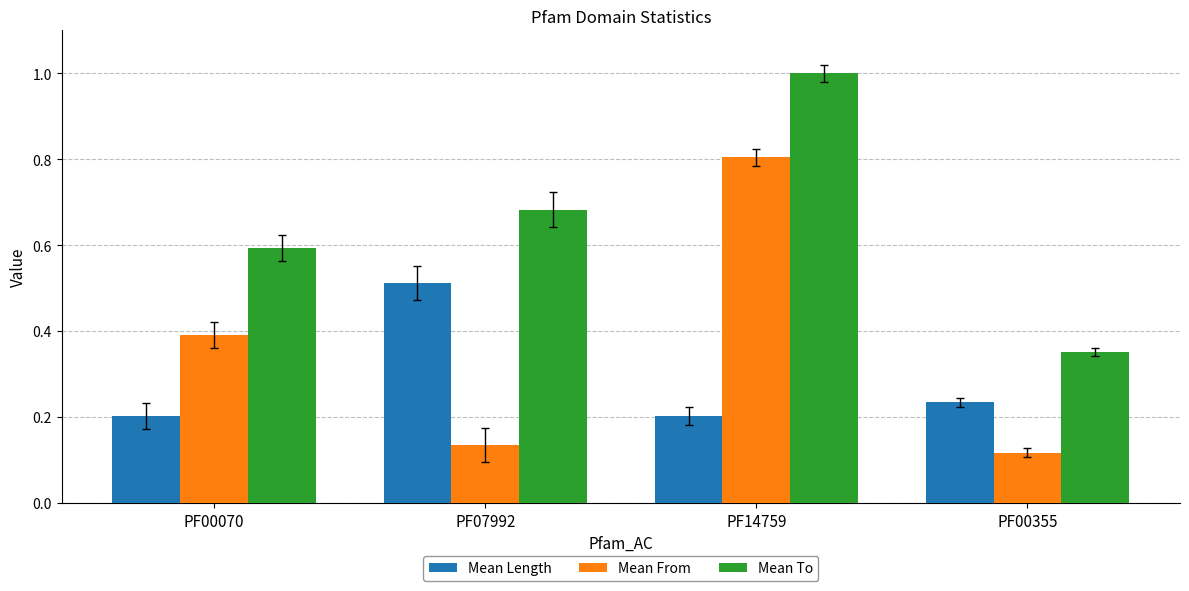

True or false: Mean From has a value of 0.4 at PF00070.

True